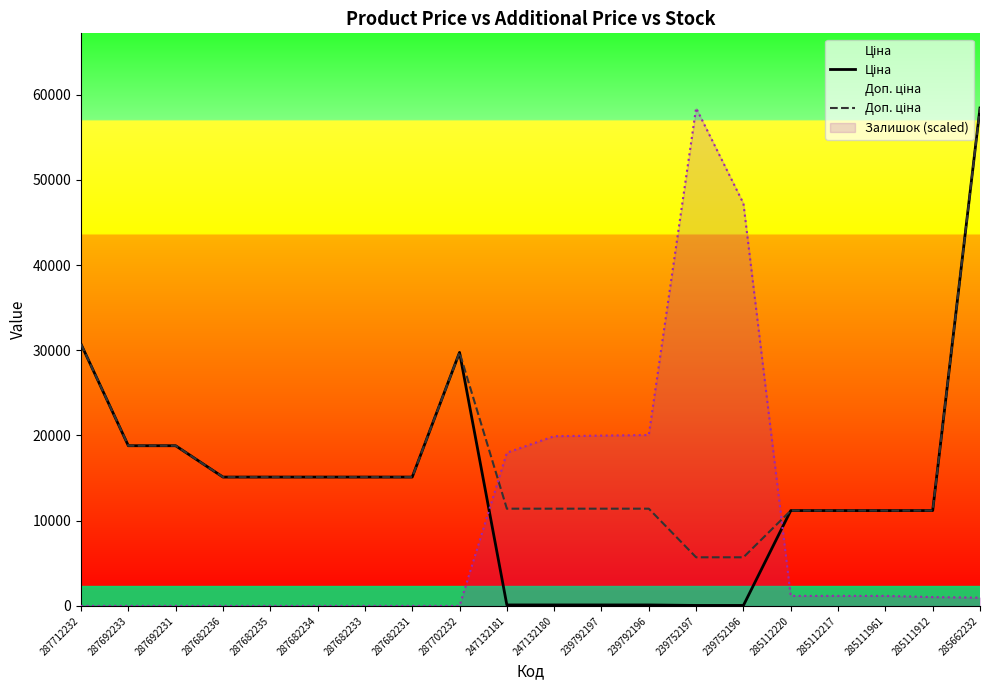

What is the label of the 6th point from the right?

239752196